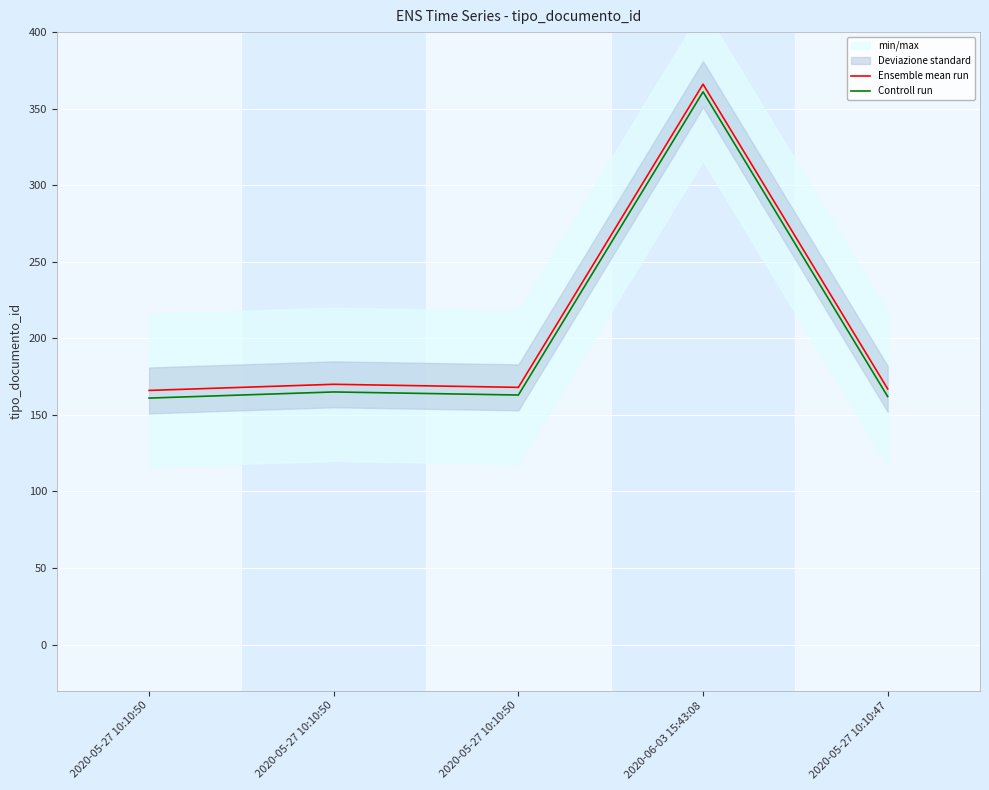

What is the label of the 1st point from the right?

2020-05-27 10:10:47